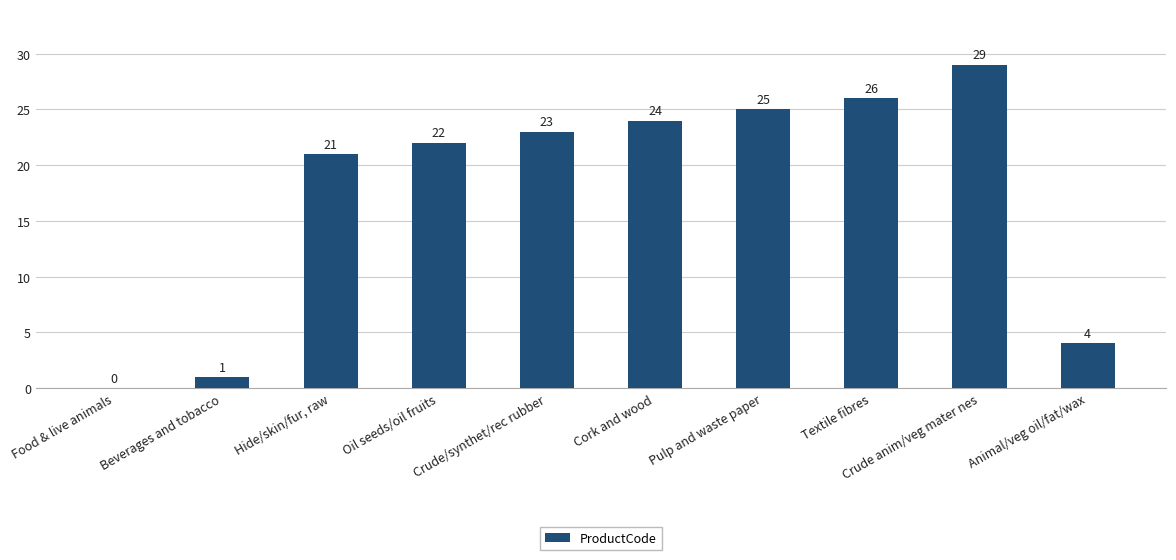

How many data points does each series have?

10